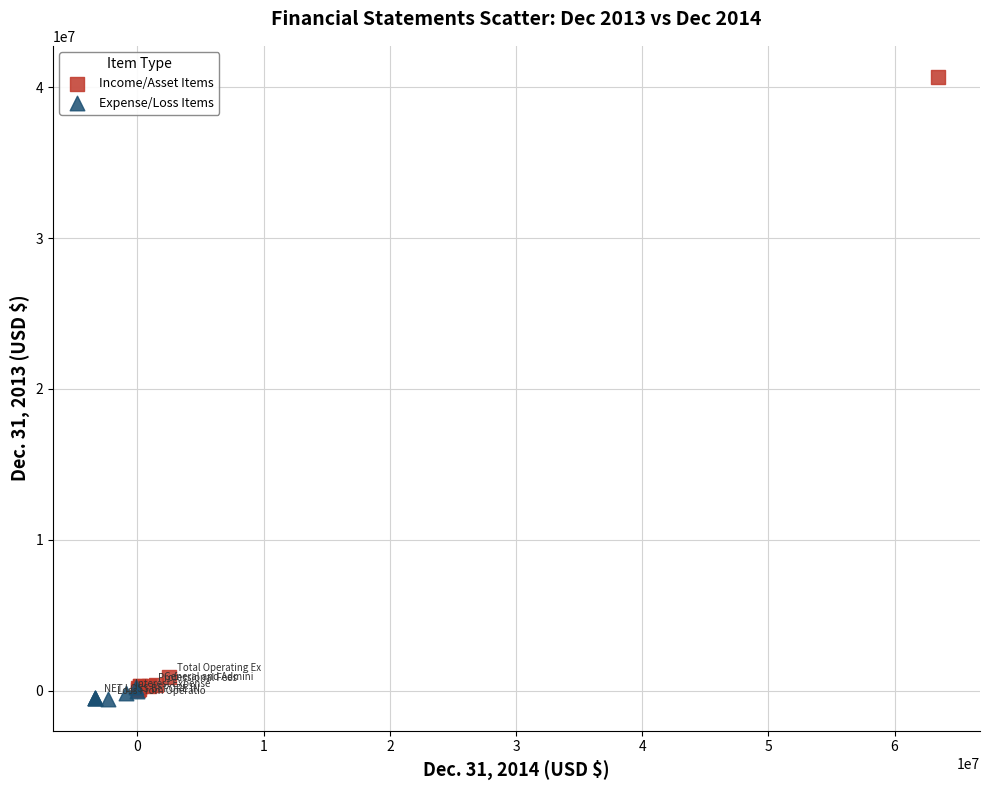

Which series has the widest spread of Y values?

Income/Asset Items